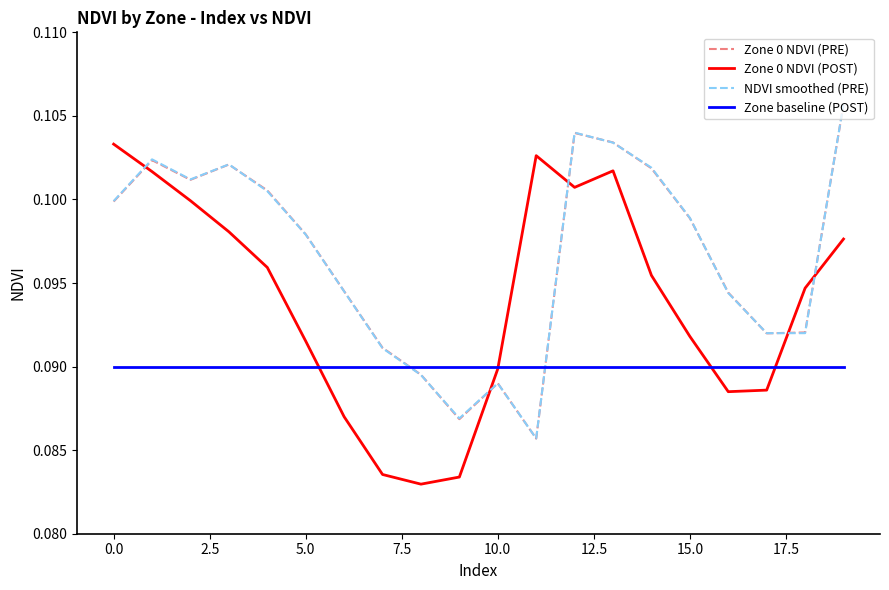

How many times do Zone 0 NDVI (POST) and NDVI smoothed (PRE) cross each other?

5